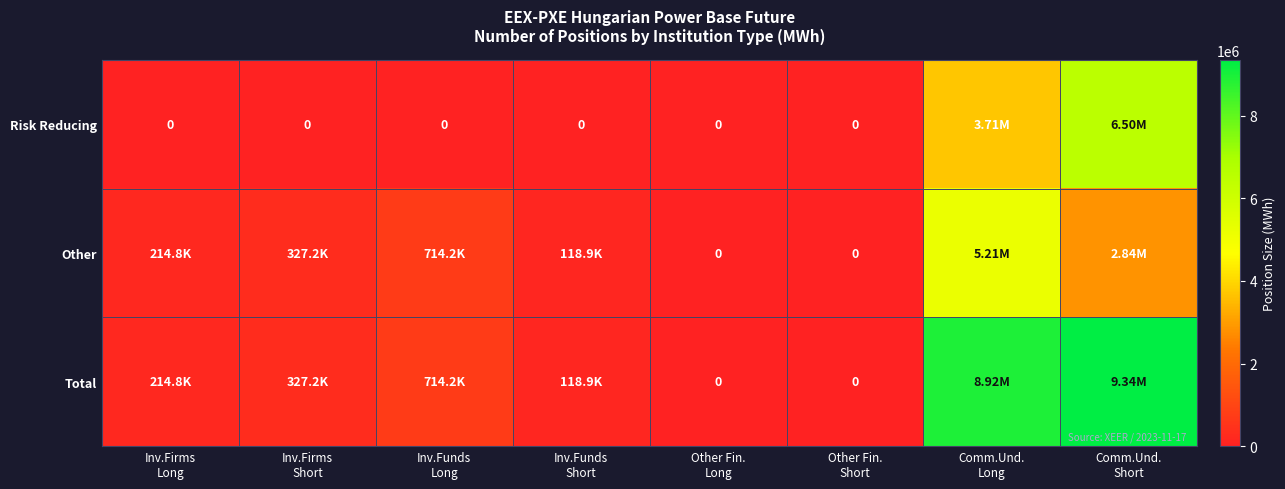

At which category is the sum across all series the highest?

Comm.Und.
Short